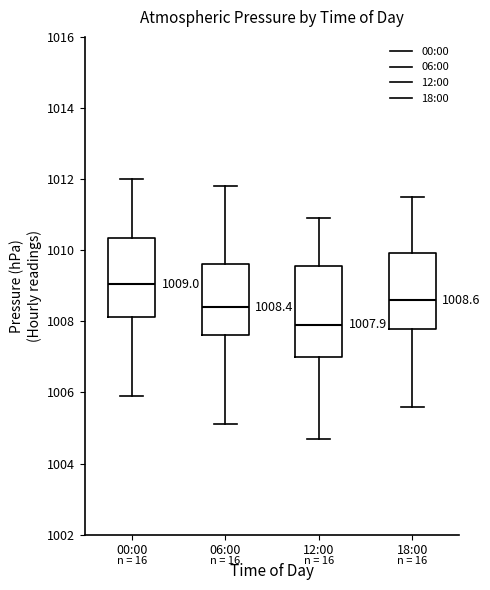

Comparing the boxes themselves (not the whiskers), which one is the tallest?

12:00